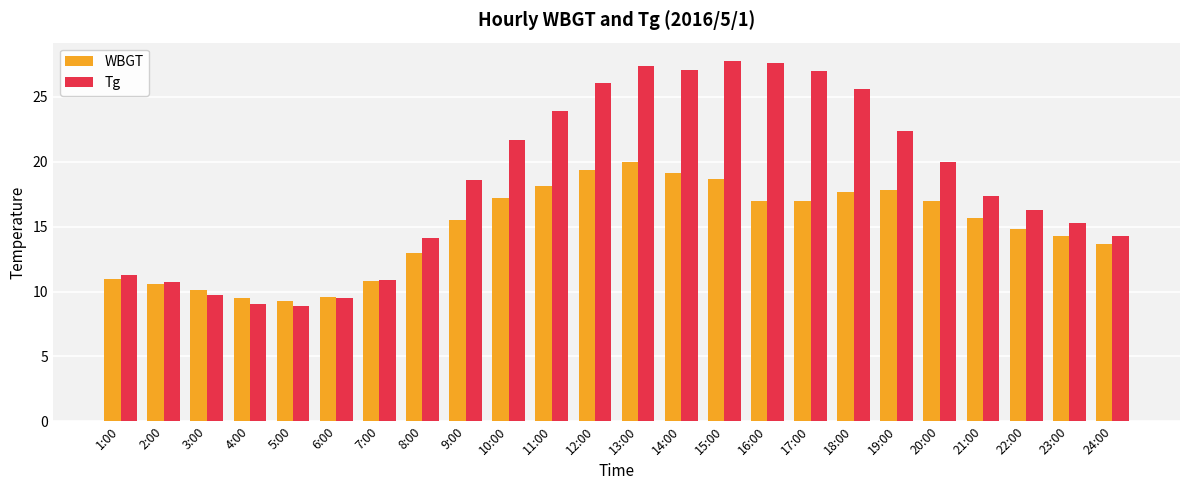

List the series in order of their overall mean, lowest first.

WBGT, Tg